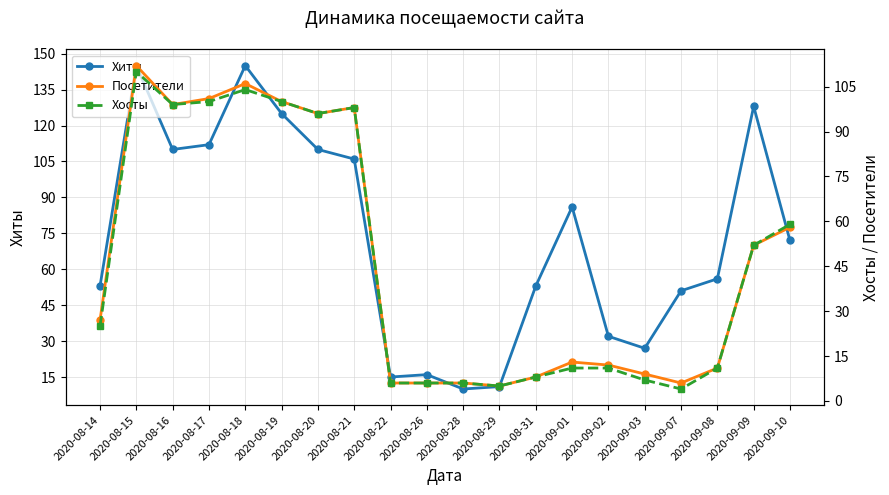

At which label does Хиты first exceed 72?

2020-08-15